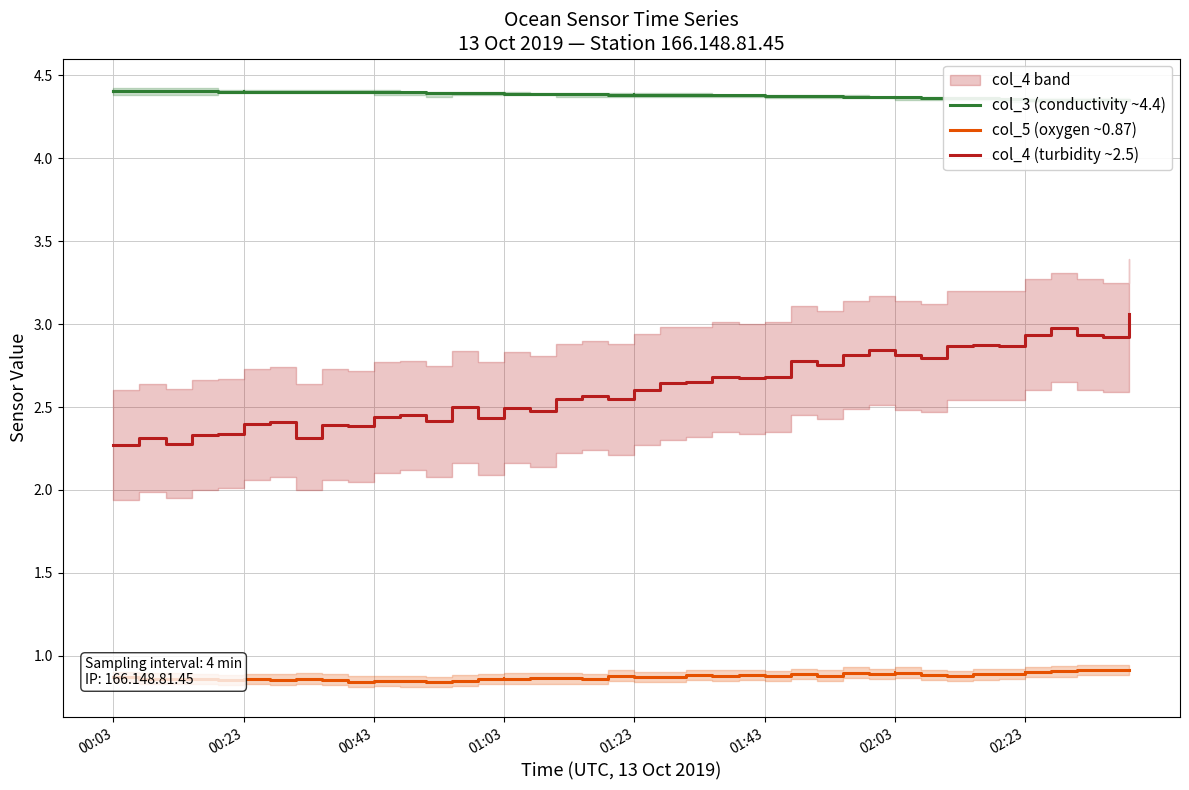

True or false: col_5 (oxygen ~0.87) has a value of 0.9 at 00:03.

True